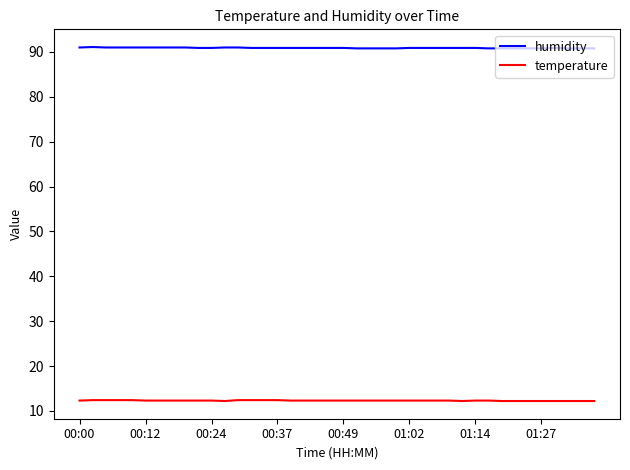

Which series has the largest total across all categories?

humidity